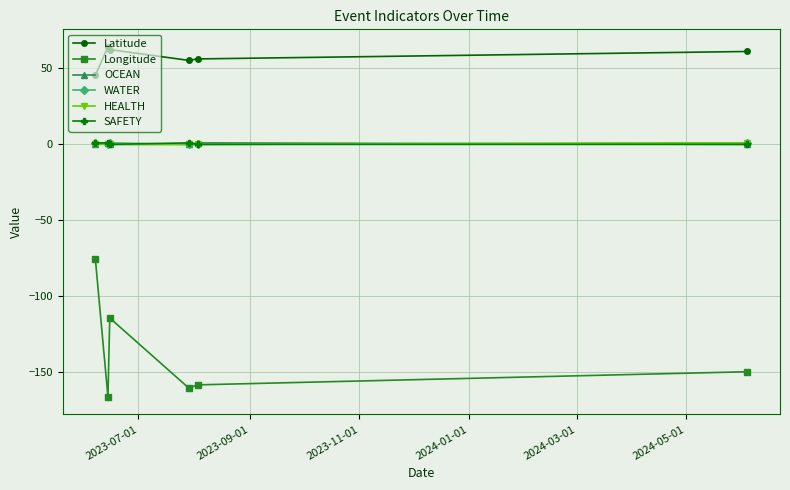

Which series has the widest spread of values?

Longitude